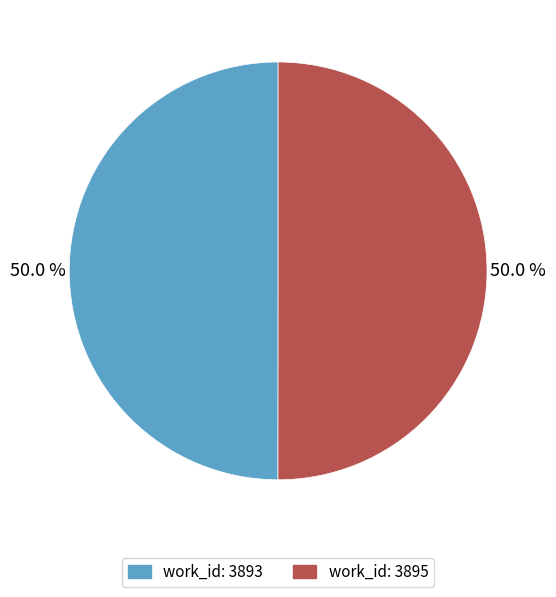

What is the ratio of the value at work_id: 3895 to the value at work_id: 3893?

1.0